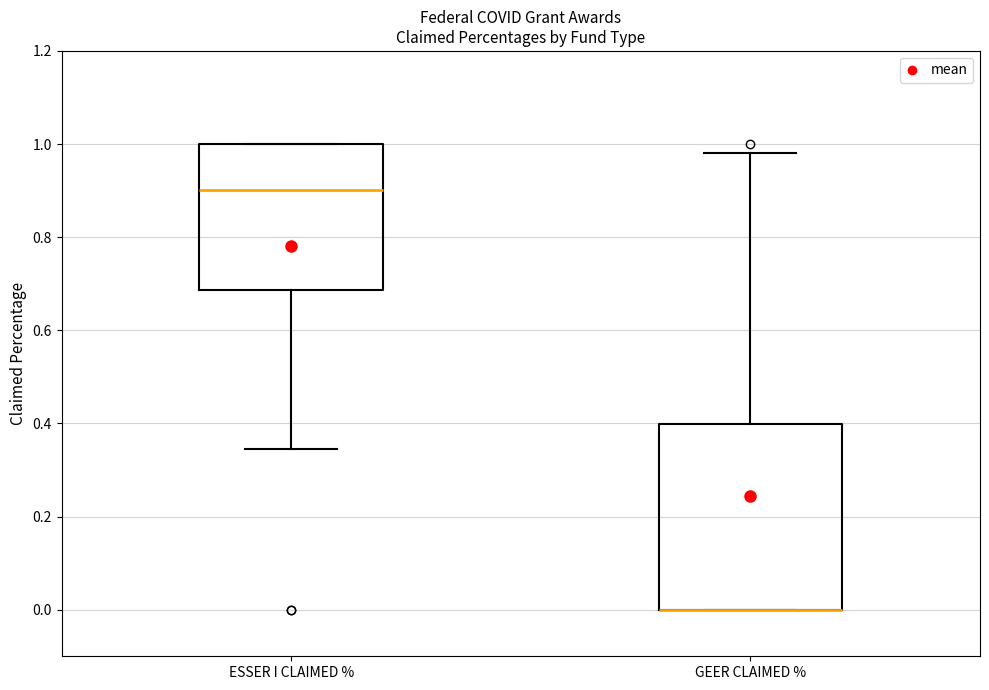

Comparing the boxes themselves (not the whiskers), which one is the tallest?

GEER CLAIMED %